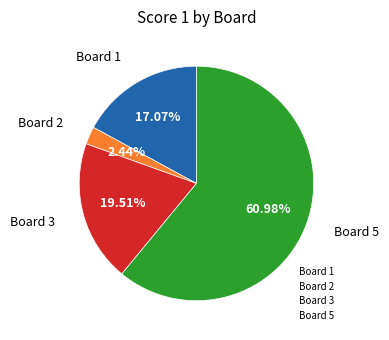

Is there any slice that represents more than half of the pie?

Yes